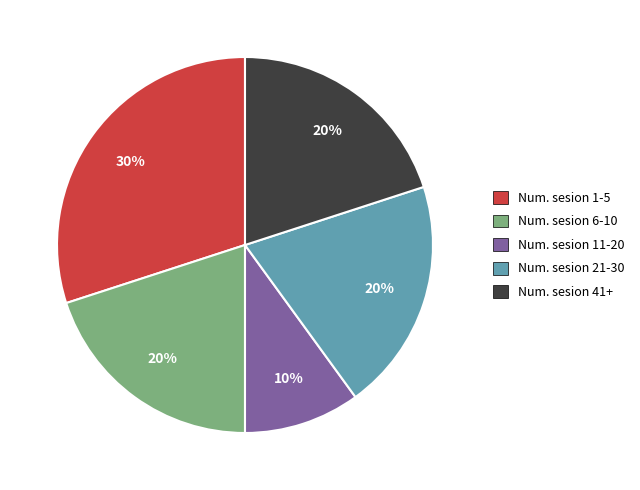

The Num. sesion 11-20 slice represents 18% of the pie. True or false?

False